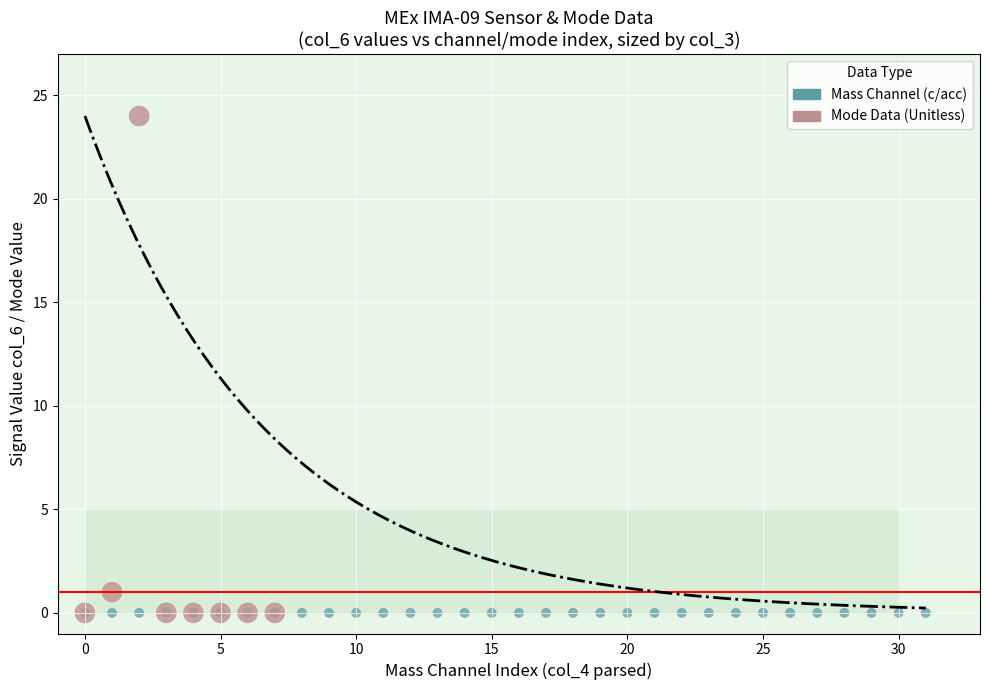

Which series contains the highest Y value?

Mode Data (Unitless)